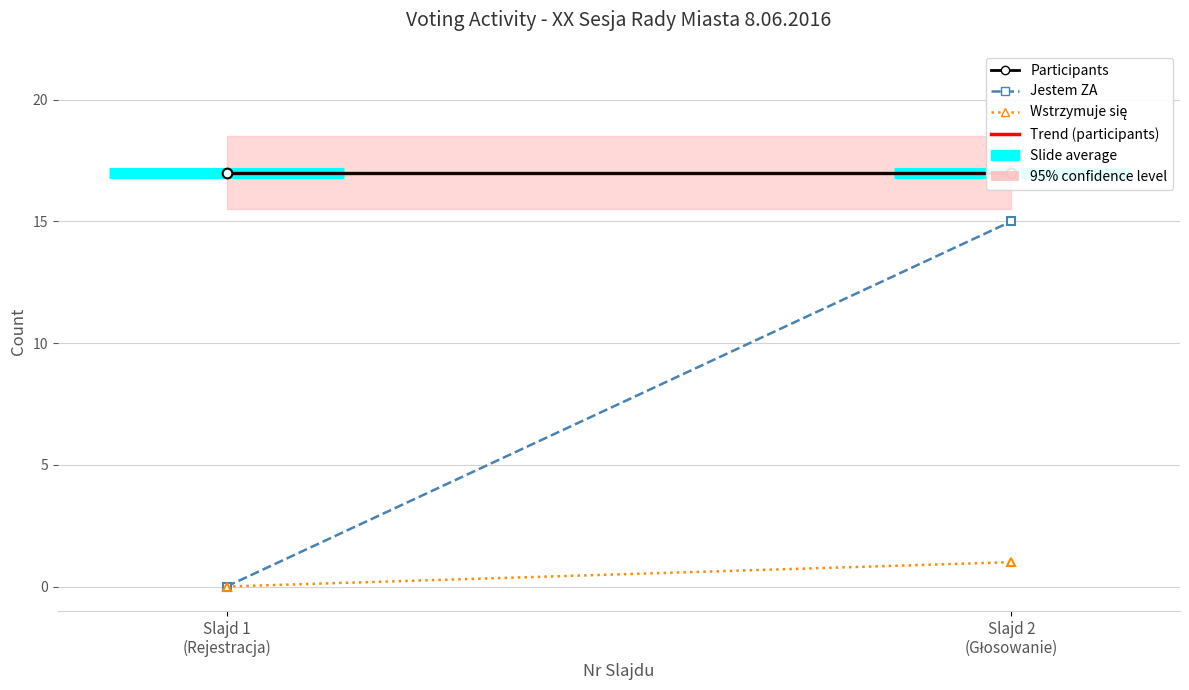

Reading left to right, what are all the values shown in this chart?

Participants: 17.0	17.0
Jestem ZA: 0.0	15.0
Wstrzymuje się: 0.0	1.0
Trend (participants): 17.0	17.0